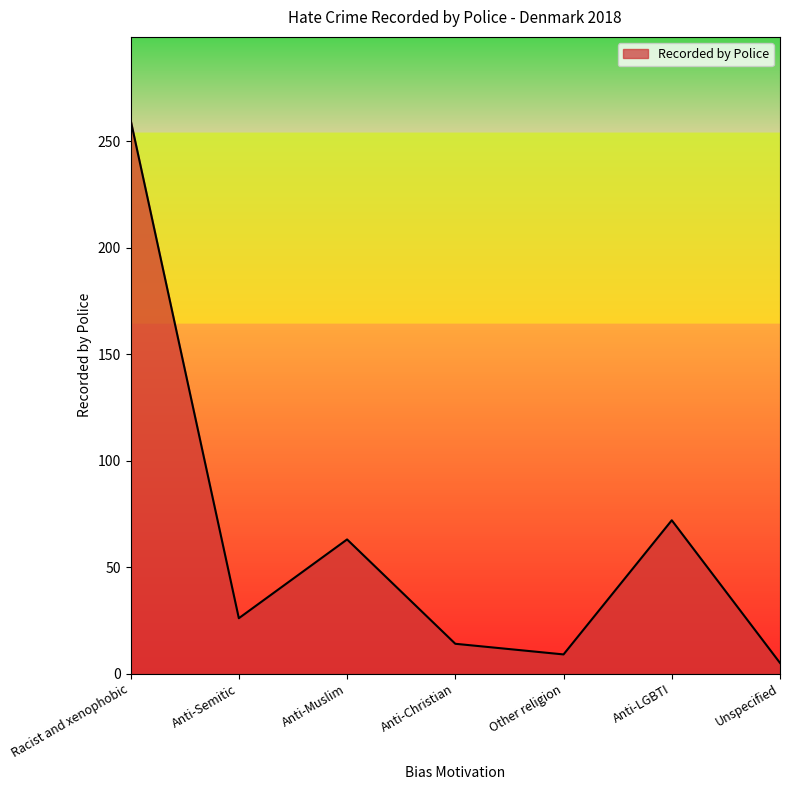

At which category does the data reach its first local valley?

Anti-Semitic